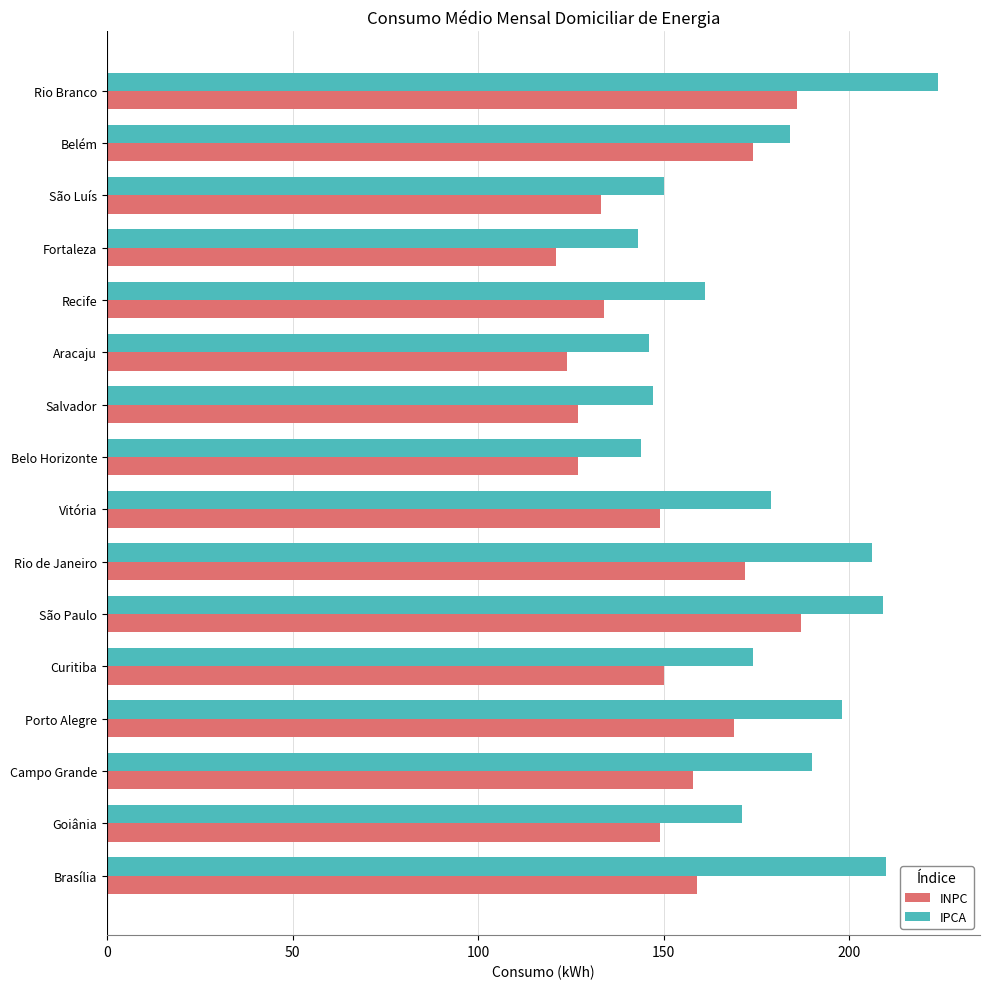

List the series in order of their peak value, lowest first.

INPC, IPCA